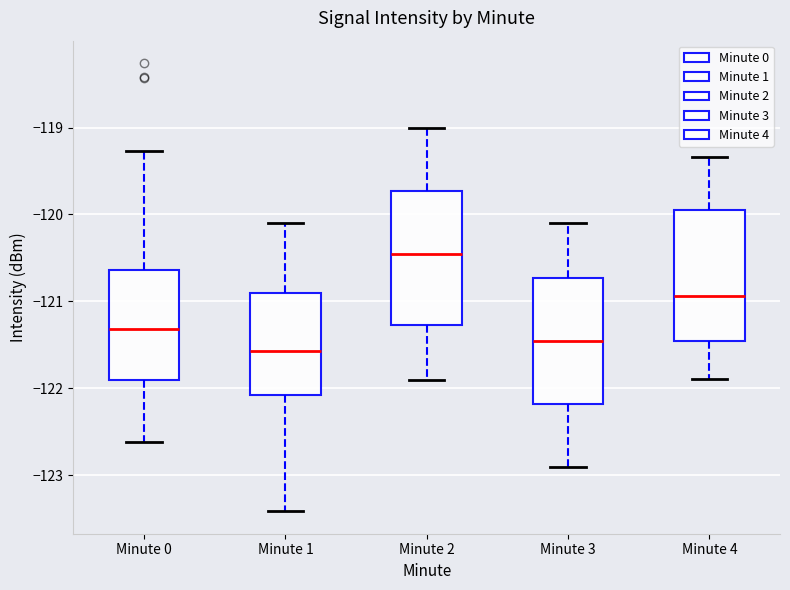

Which box has the lowest median line?

Minute 1